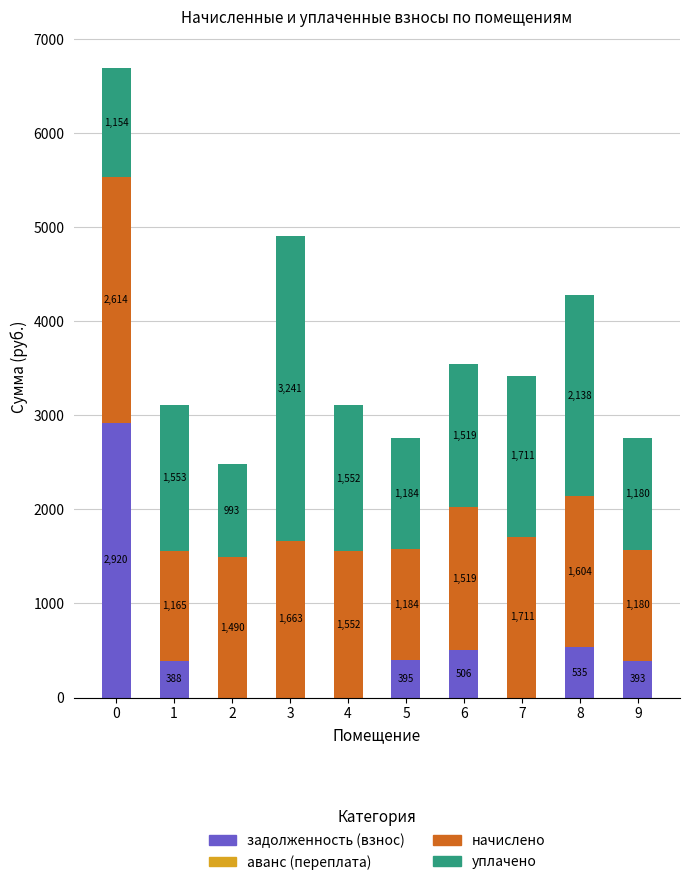

The задолженность (взнос) series shows 0.0 at 3. True or false?

True